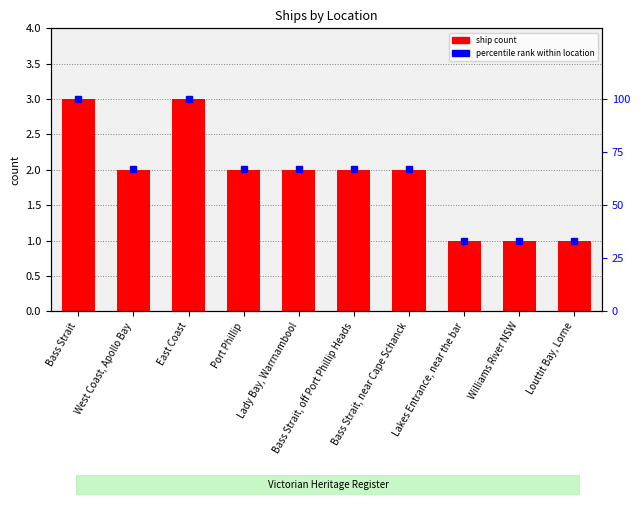

Rank the series by their maximum value, from highest to lowest.

percentile rank within location, ship count